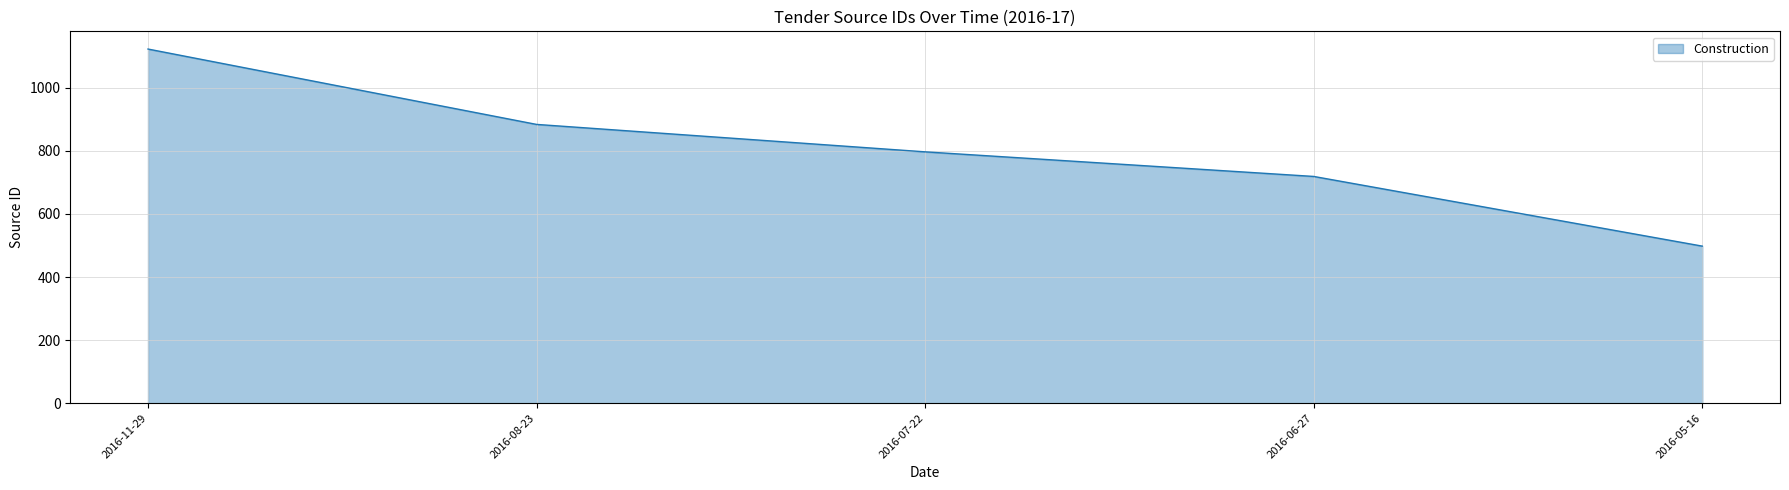

What is the sum of the values at 2016-05-16 and 2016-08-23?

1382